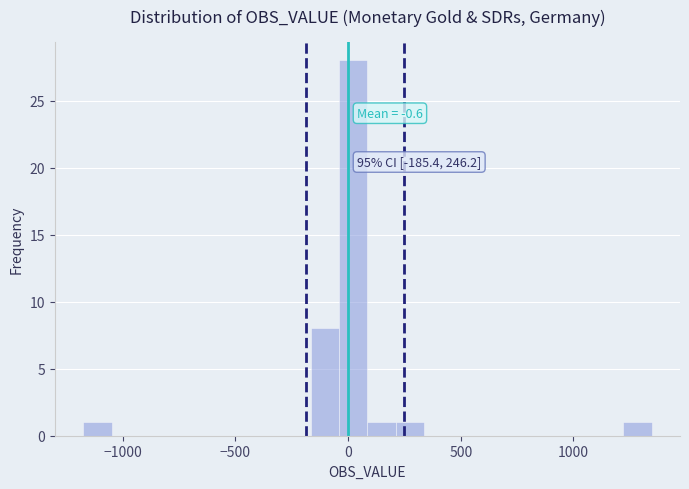

Read against the x-axis, roughly where is the centre of the tallest bar?

0